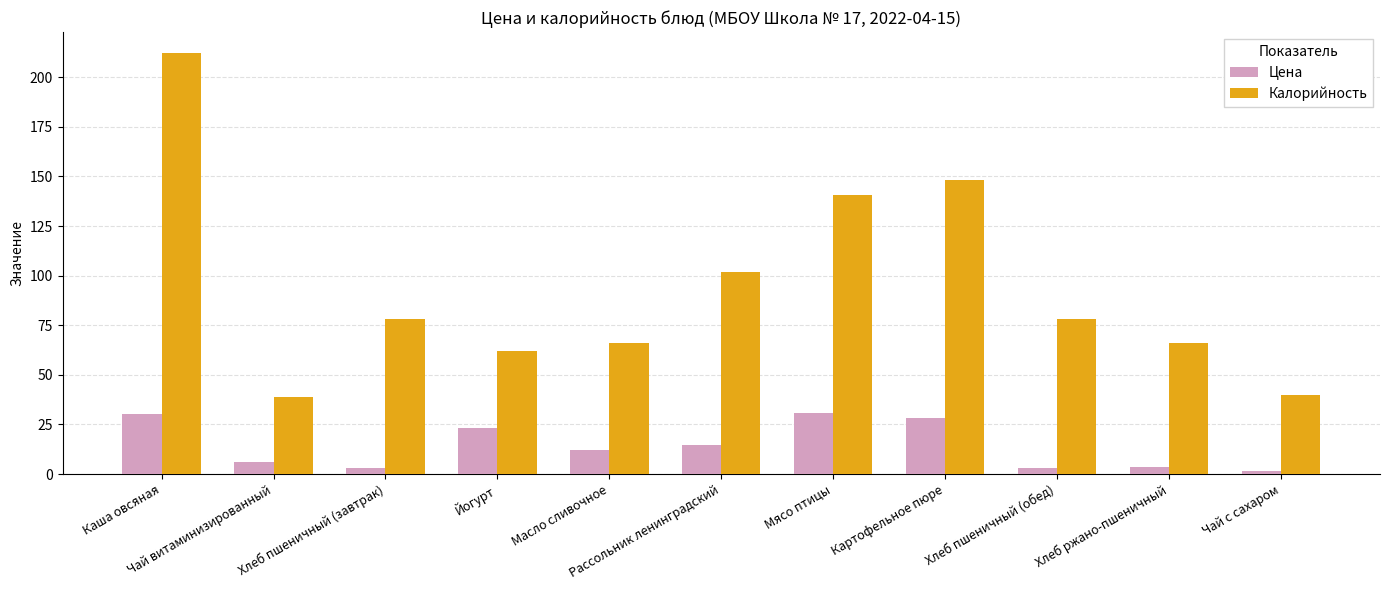

What is the spread (max minus min) of values at Масло сливочное?

53.9